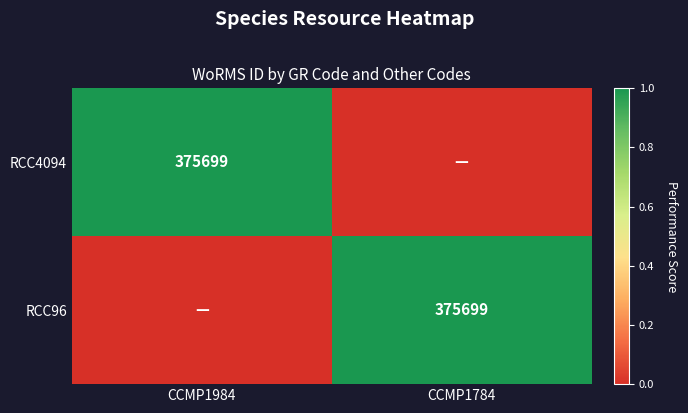

True or false: RCC96 has a value of 525433 at CCMP1784.

False